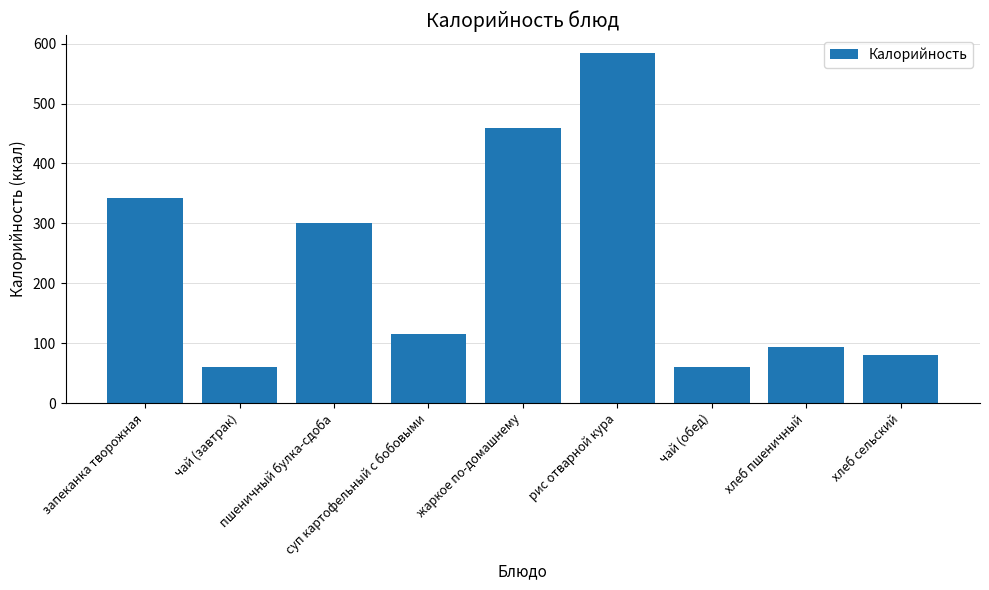

What value does the data have at пшеничный булка-сдоба, to the nearest 100?

300